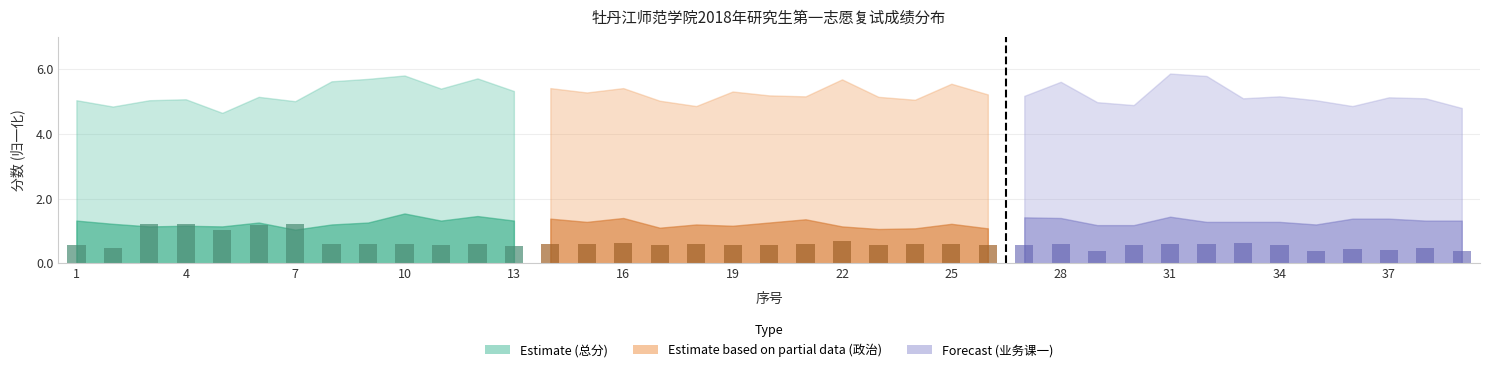

At which category does the chart reach its minimum across all series?

7